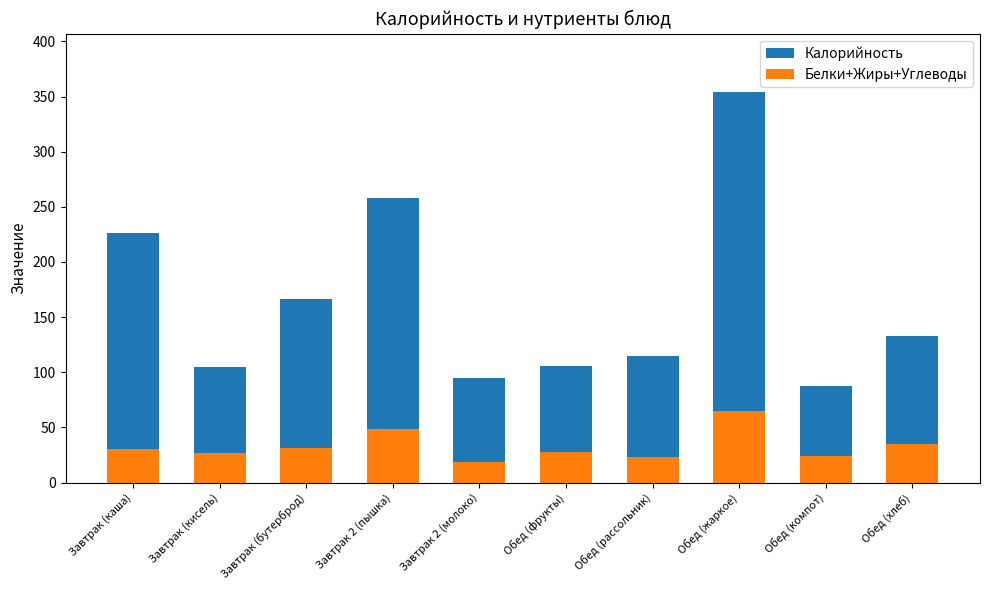

What is the total value across all series at Завтрак 2 (пышка)?

307